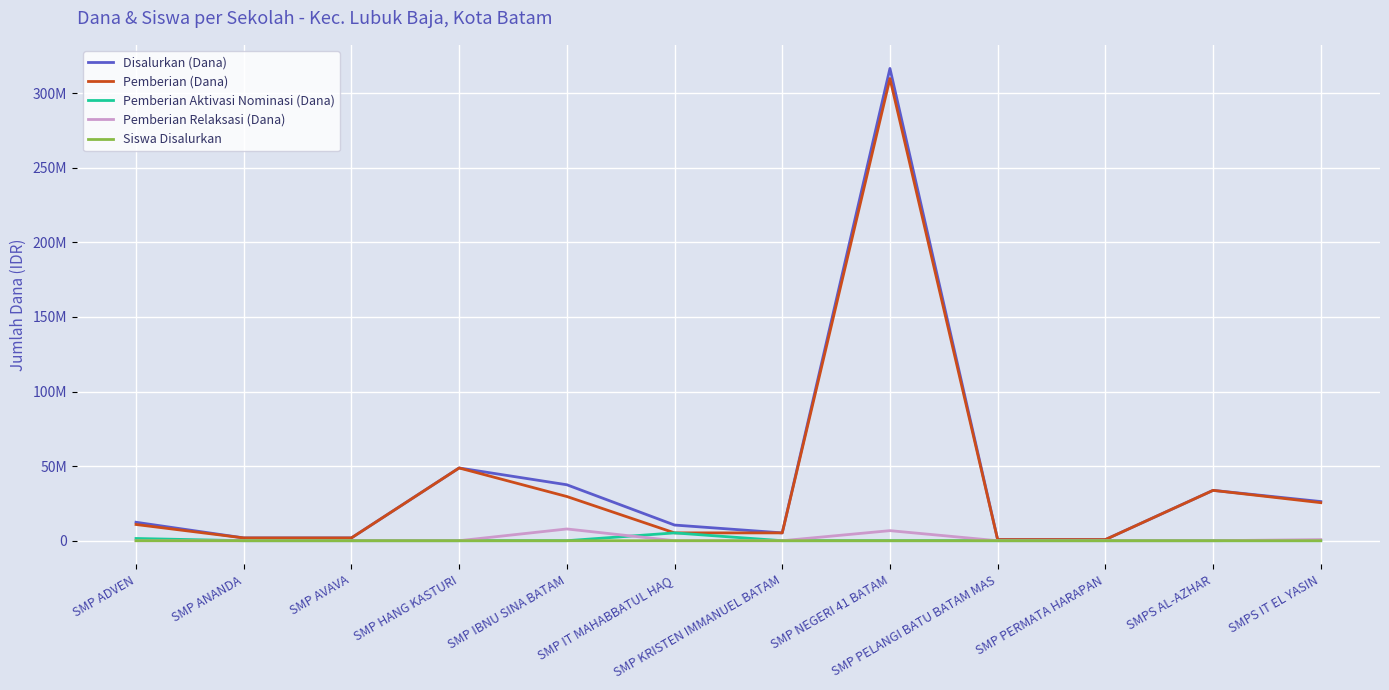

Is the value of Pemberian Aktivasi Nominasi (Dana) at SMP PELANGI BATU BATAM MAS greater than the value of Disalurkan (Dana) at SMP ANANDA?

No